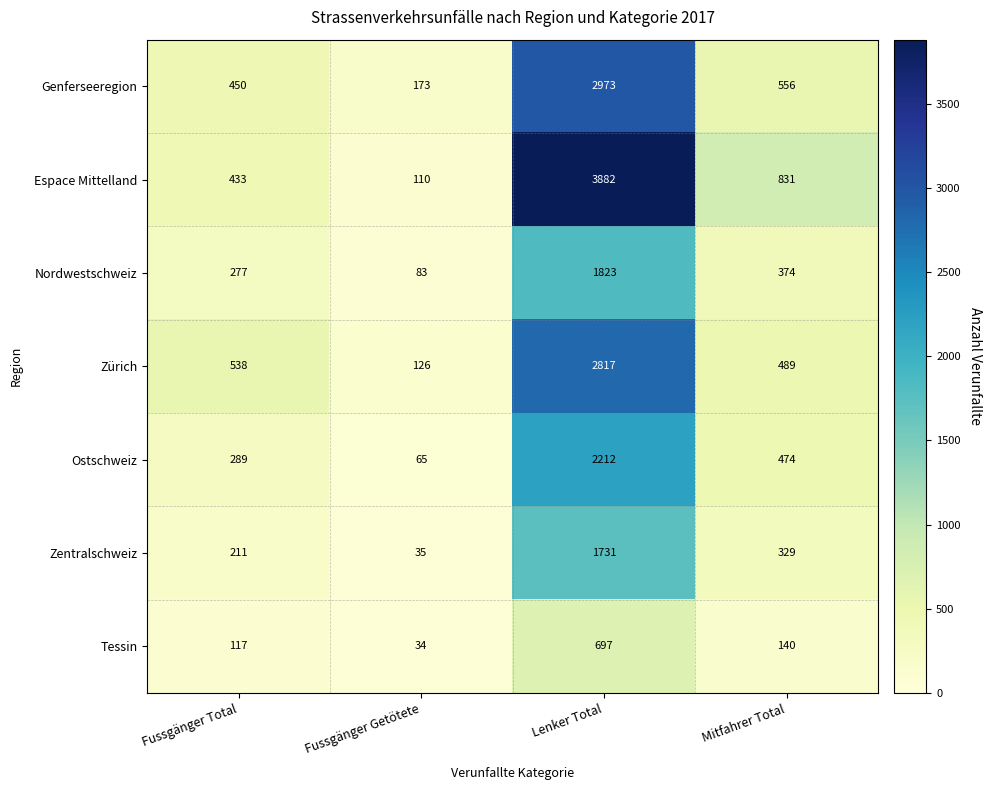

Reading left to right, transcribe all the data shown in this chart.

Genferseeregion: 450	173	2973	556
Espace Mittelland: 433	110	3882	831
Nordwestschweiz: 277	83	1823	374
Zürich: 538	126	2817	489
Ostschweiz: 289	65	2212	474
Zentralschweiz: 211	35	1731	329
Tessin: 117	34	697	140